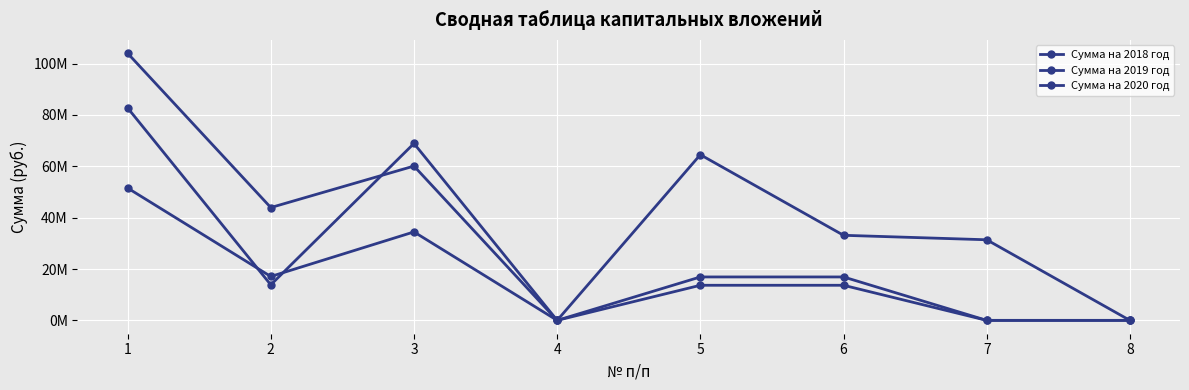

Does the chart have visible grid lines?

Yes